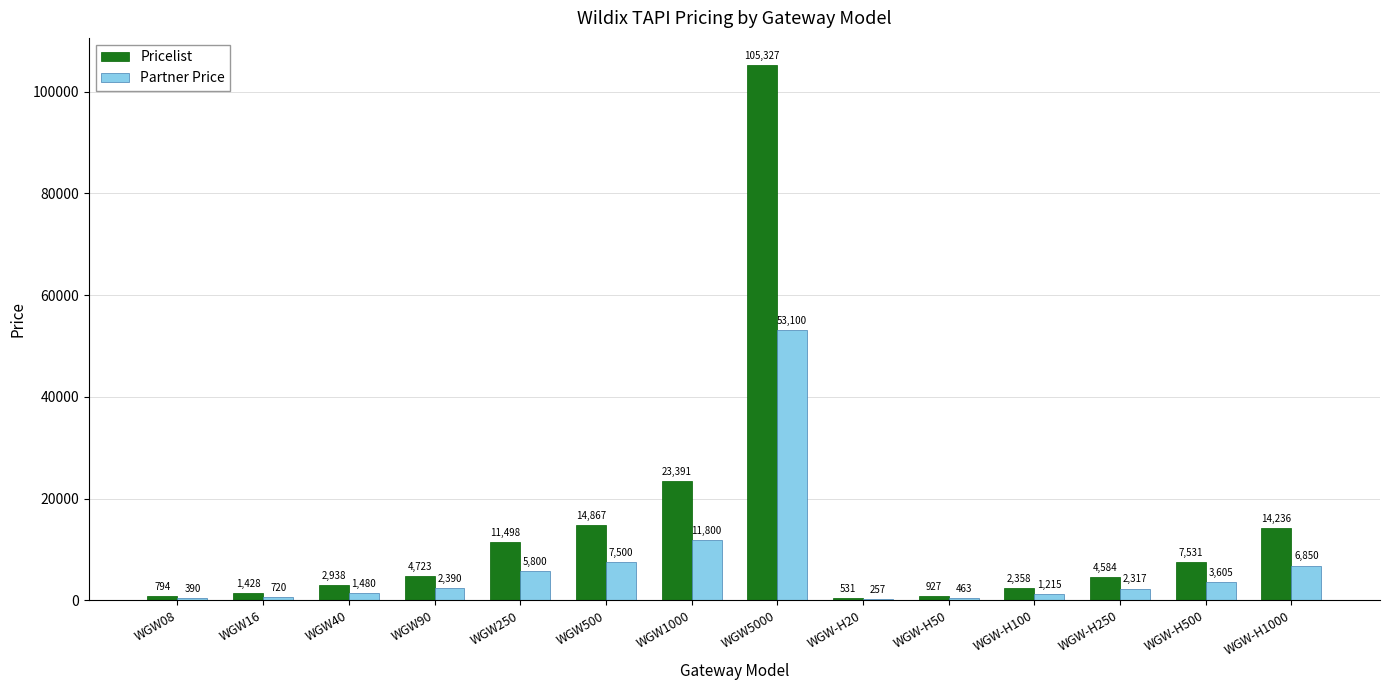

What is the sum of all Pricelist values?

195133